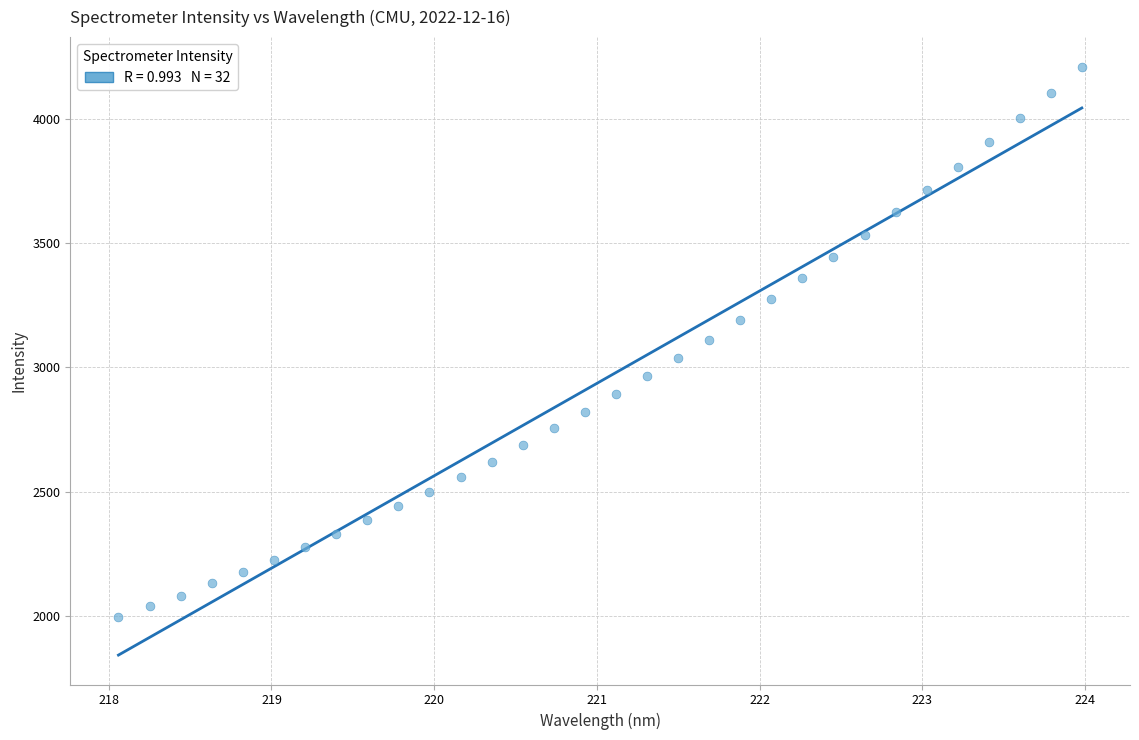

What is the range of X values (max minus min)?

5.9